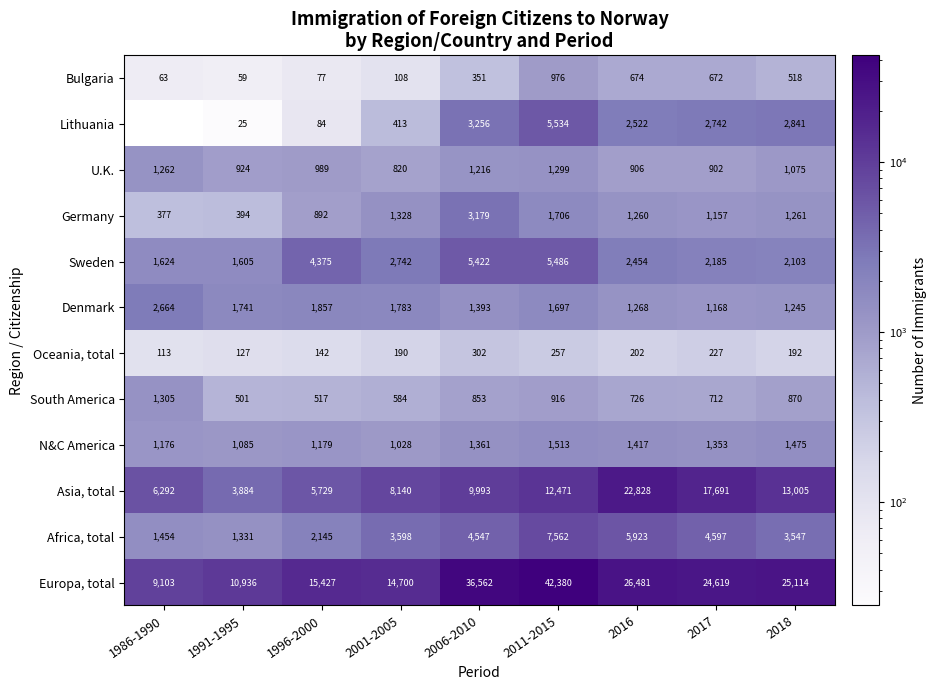

What is the sum of the Africa, total values at 1986-1990 and 1991-1995?

2785.0